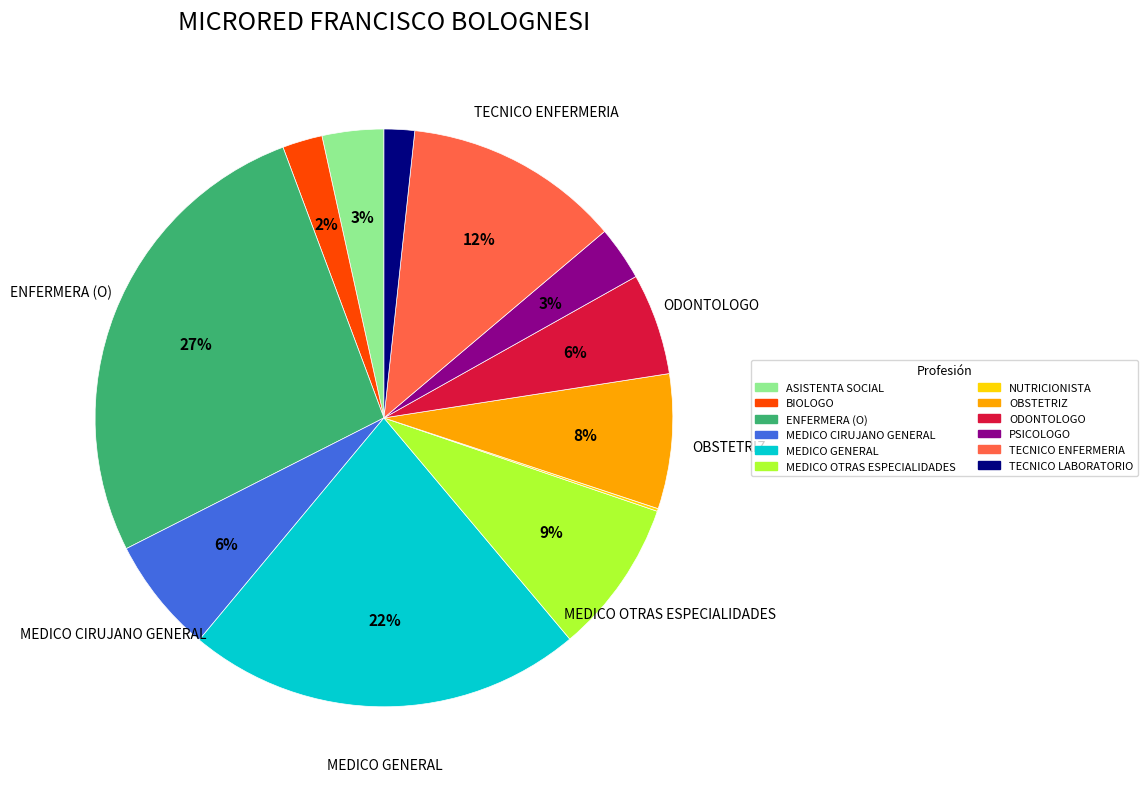

Is it true that ENFERMERA (O) is 27% of the pie?

True